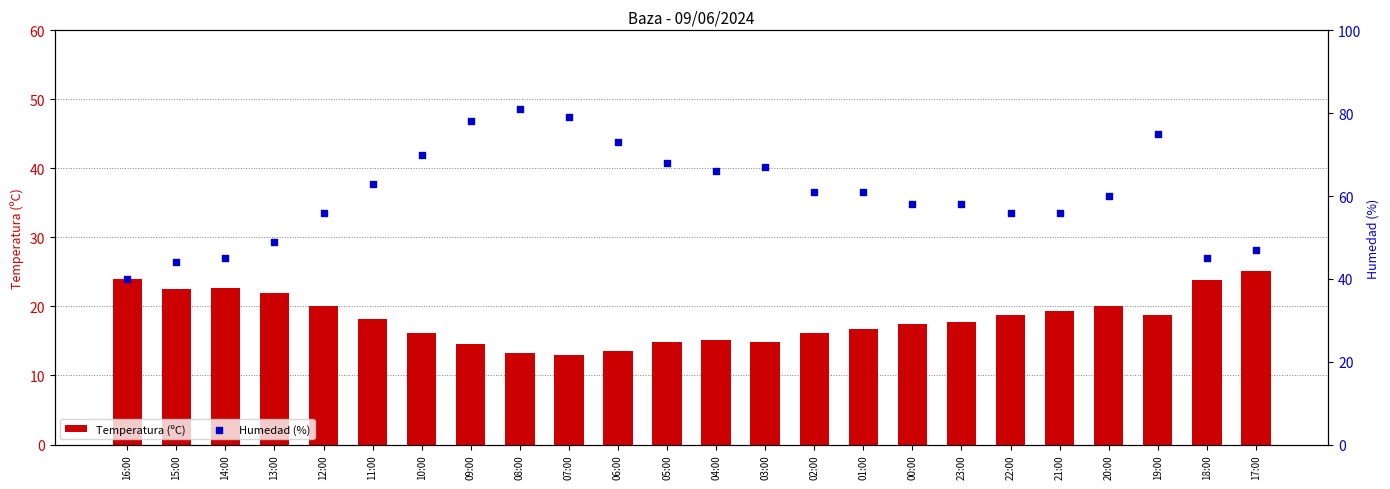

Which series reaches the minimum Y coordinate?

Temperatura (ºC)